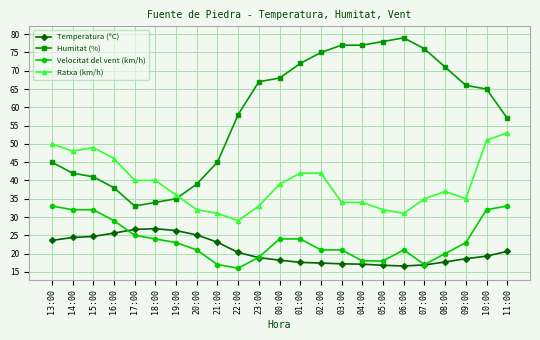

What is the difference between the highest and lowest values at 21:00?

28.0